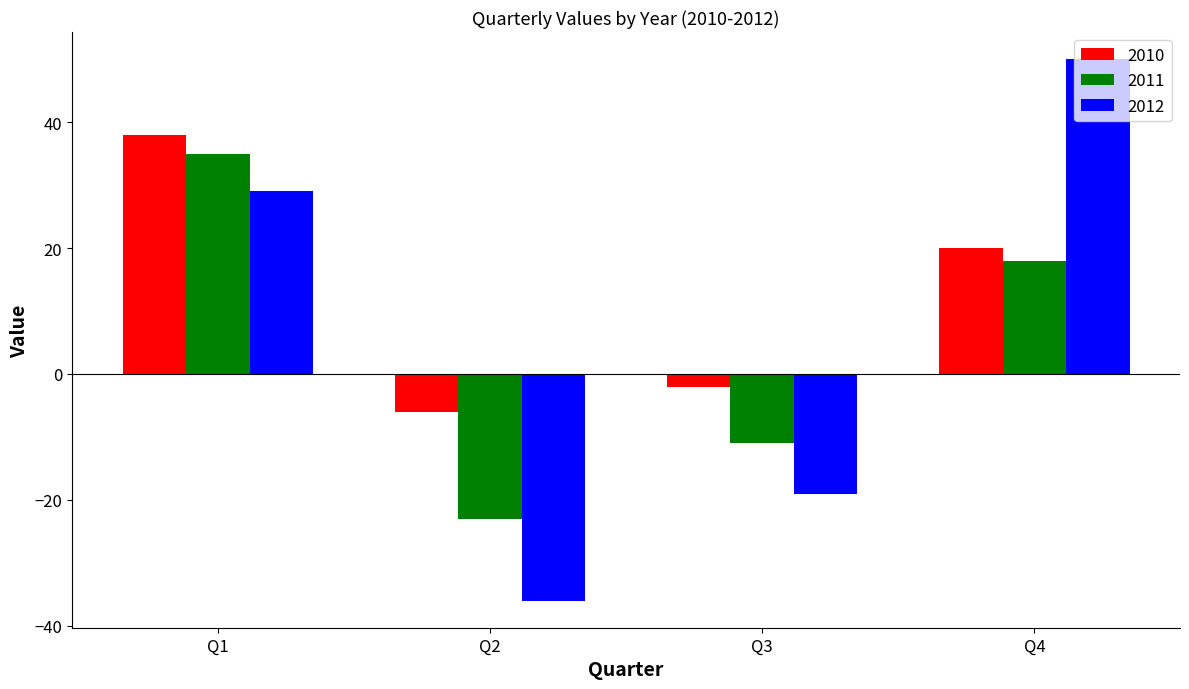

How many positive values does the 2012 series have?

2